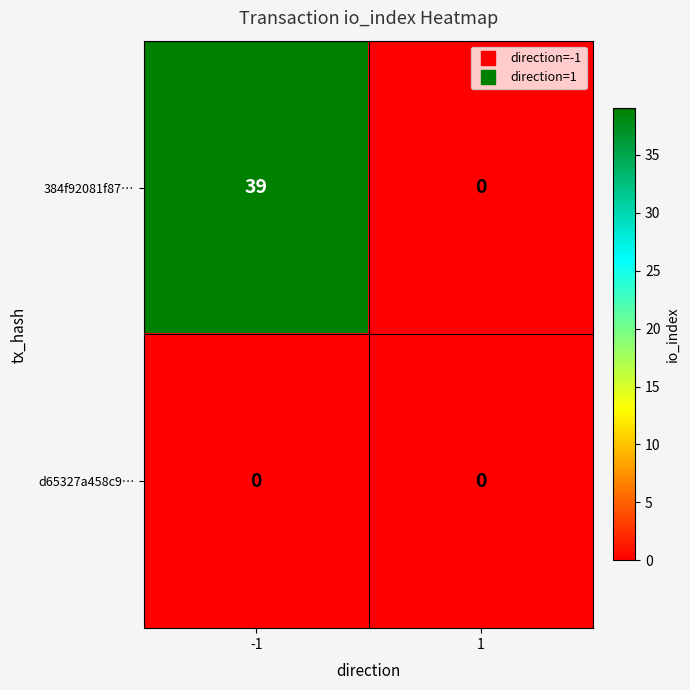

Which series has the largest range (max minus min)?

384f92081f87…